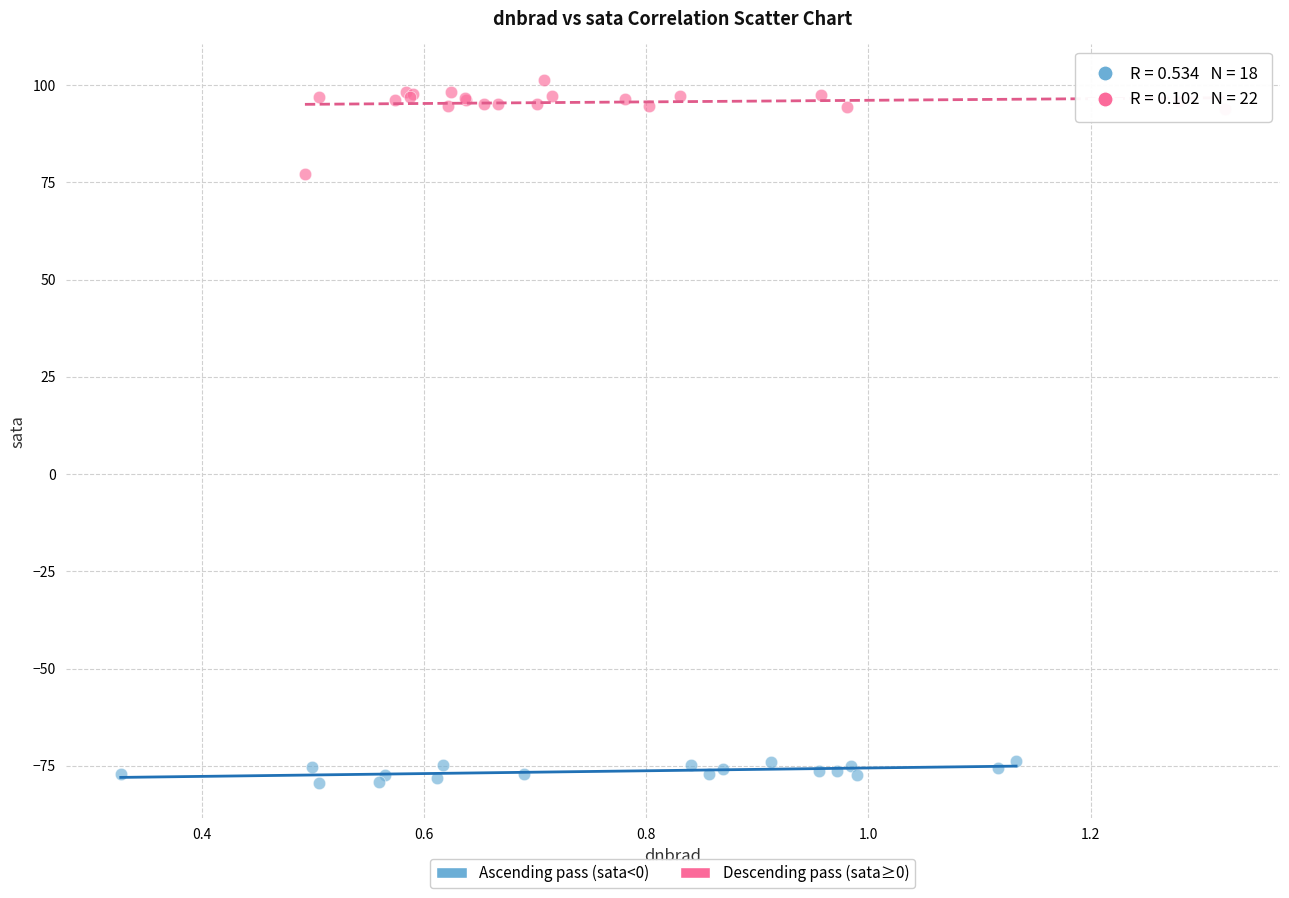

Which series reaches the maximum Y coordinate?

Descending pass (sata≥0)